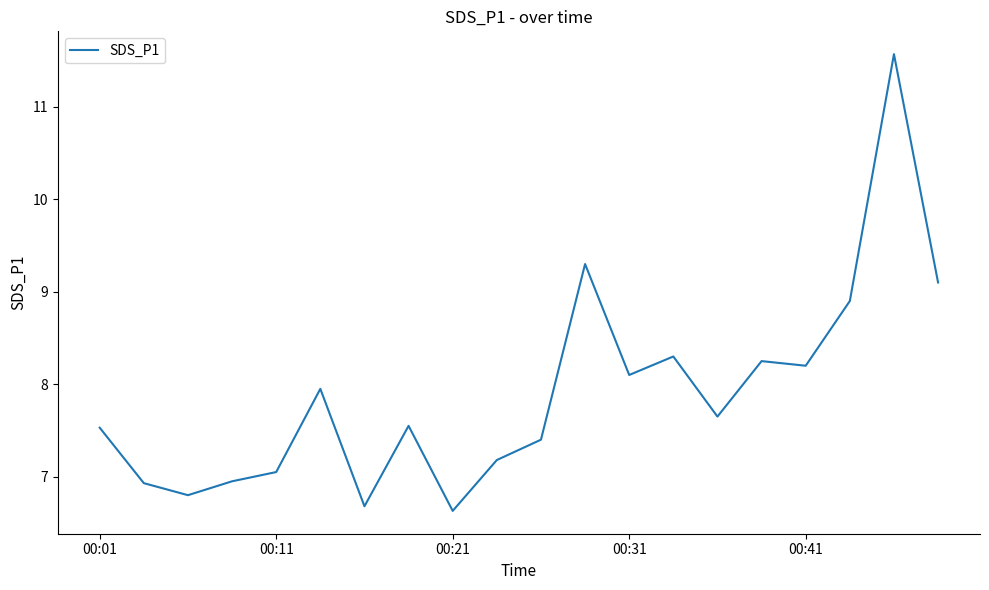

What is the difference between the maximum and minimum values?

4.9